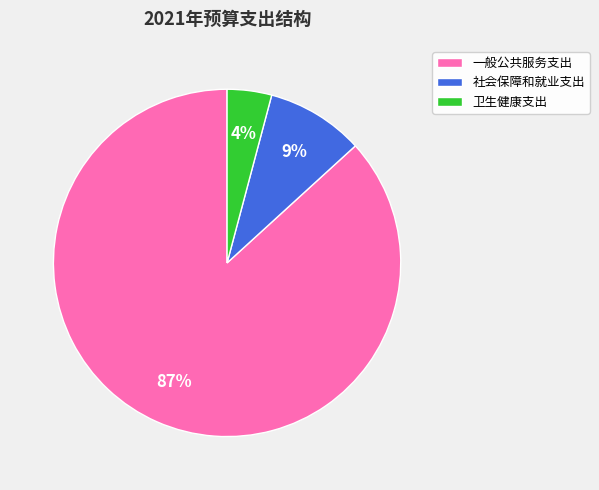

Is the sum of 卫生健康支出 and 一般公共服务支出 greater than half?

Yes